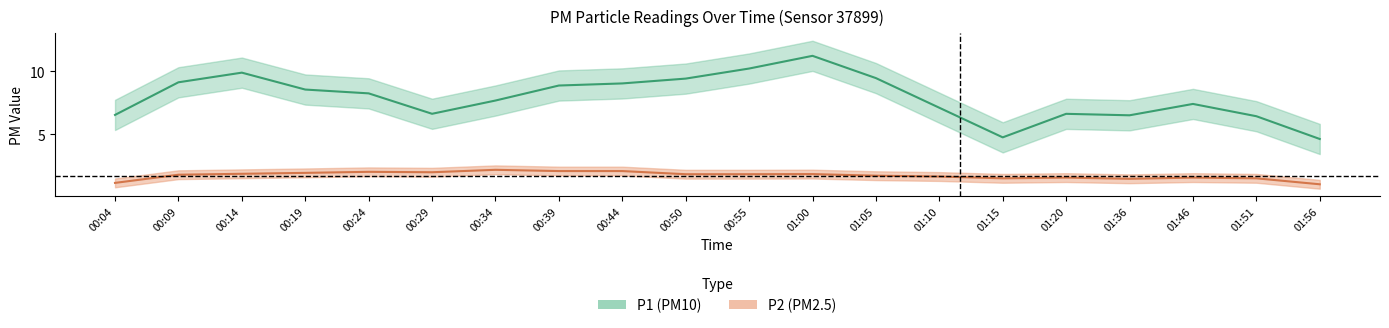

What position from the left is 01:51?

19